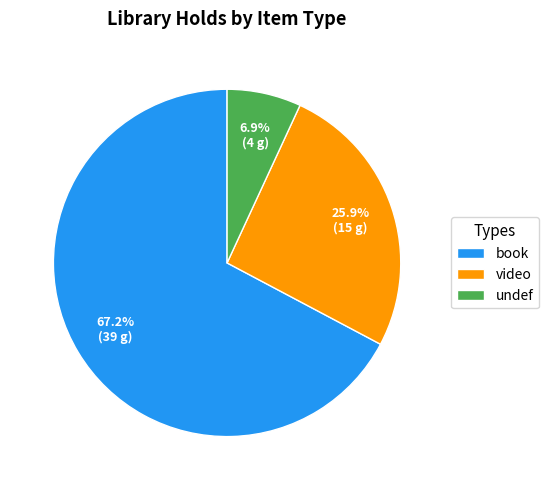

What percentage is the undef slice, to the nearest percent?

7%